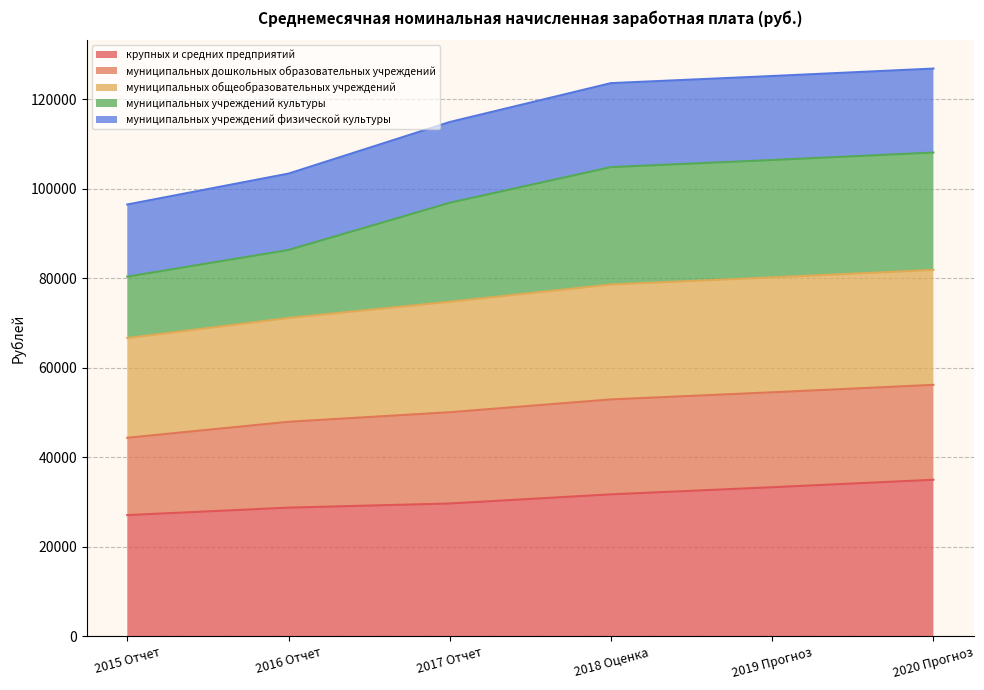

True or false: муниципальных учреждений культуры and крупных и средних предприятий cross at least once.

False